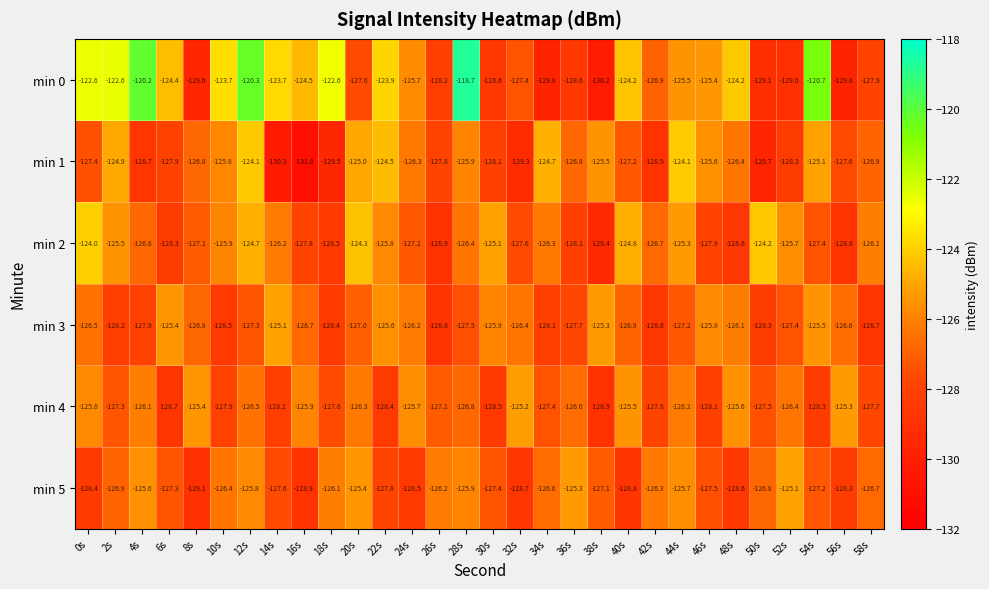

Between 34s and 56s, which series saw the biggest shift?

min 1